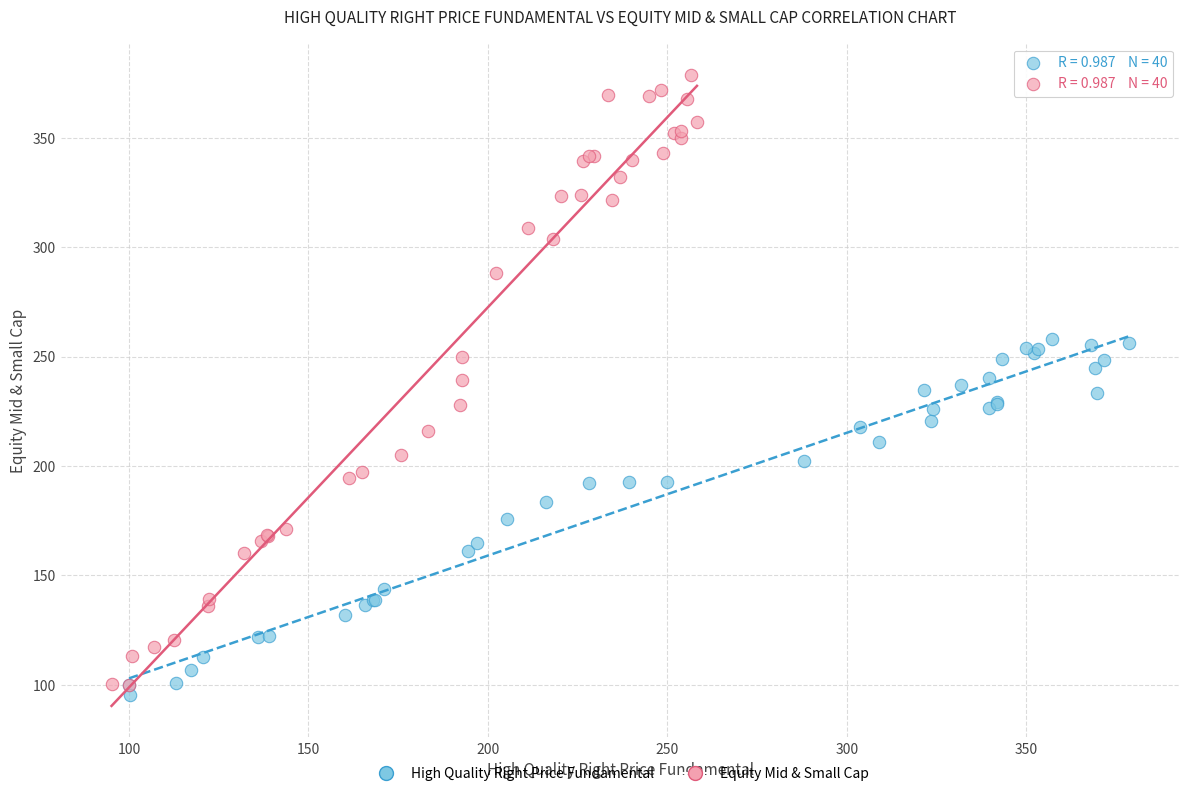

Which series reaches the maximum Y coordinate?

Equity Mid & Small Cap